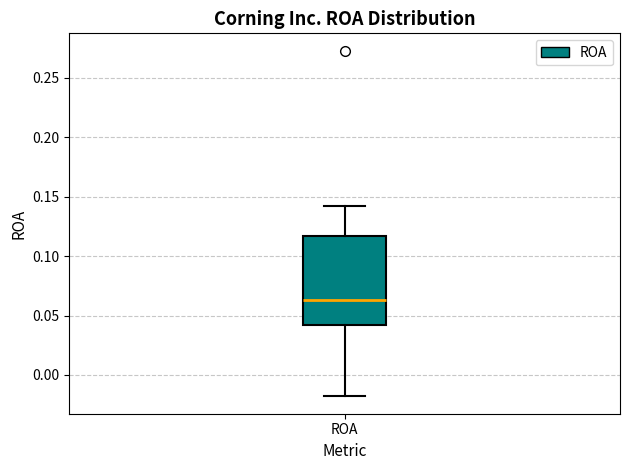

Transcribe this box plot: give where the median line is, the range the box spans, and where the two whiskers end, as read against the y-axis. The values are not printed on the chart, so give them approximately, as read against the axis.

median 0.065, box 0.040 to 0.115, whiskers -0.020 to 0.140